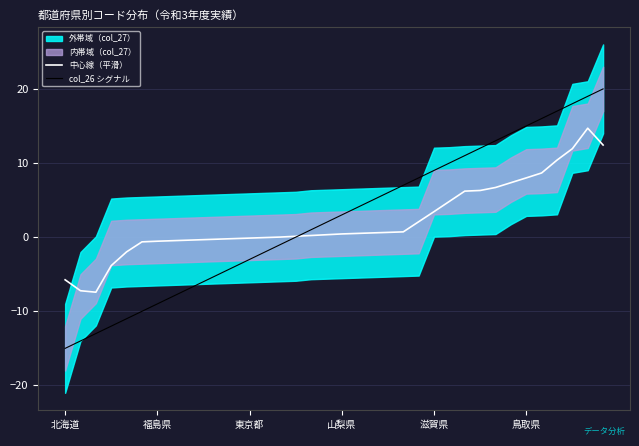

What is the highest value of the col_26 シグナル series?

20.0